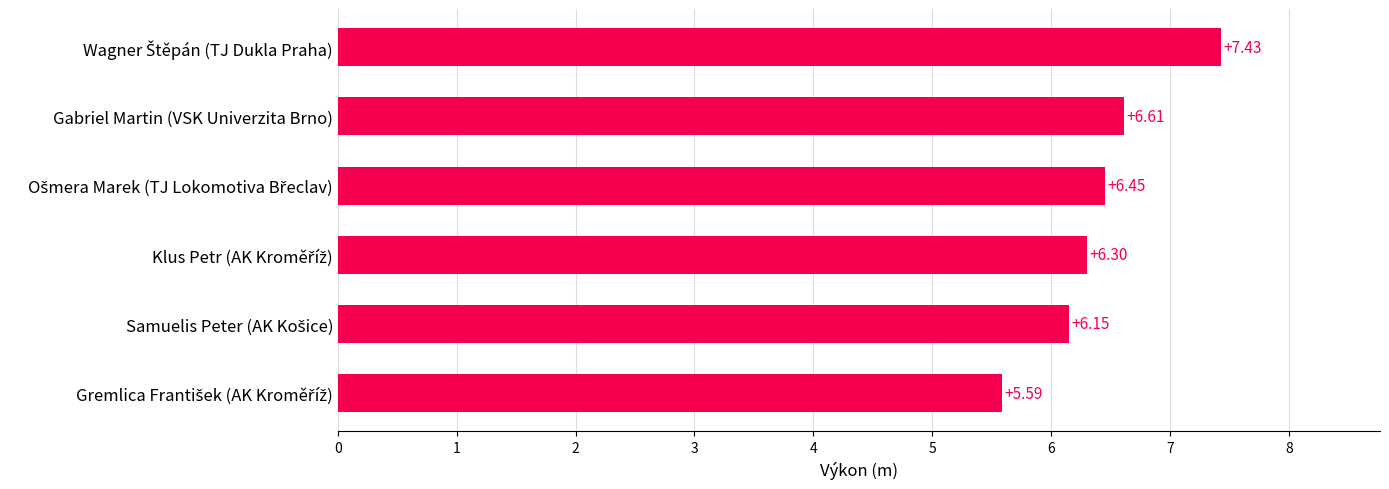

What is the difference between the maximum and minimum values?

1.8